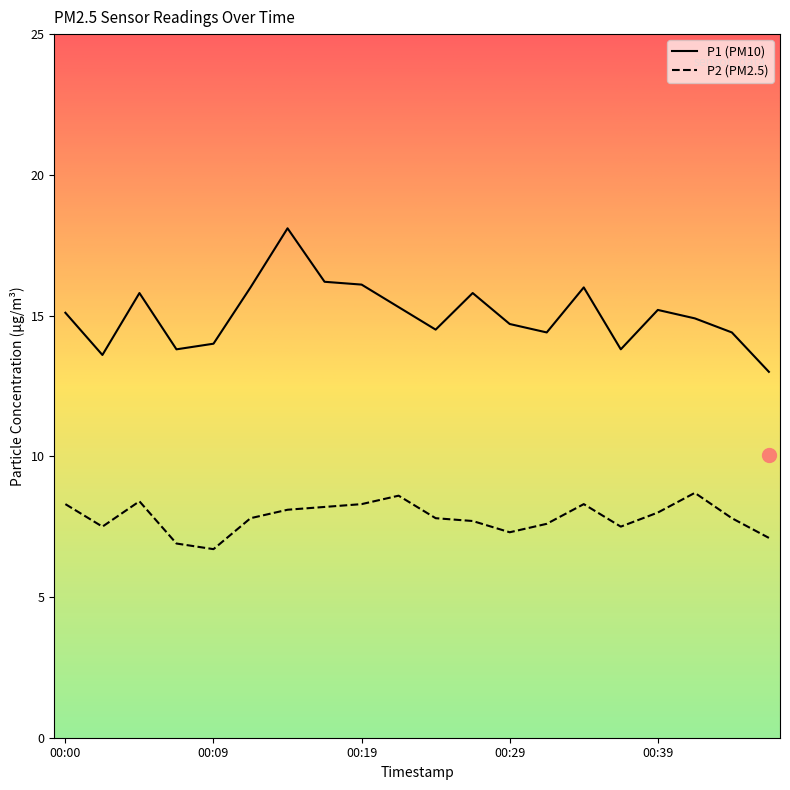

Which series has the largest range (max minus min)?

P1 (PM10)